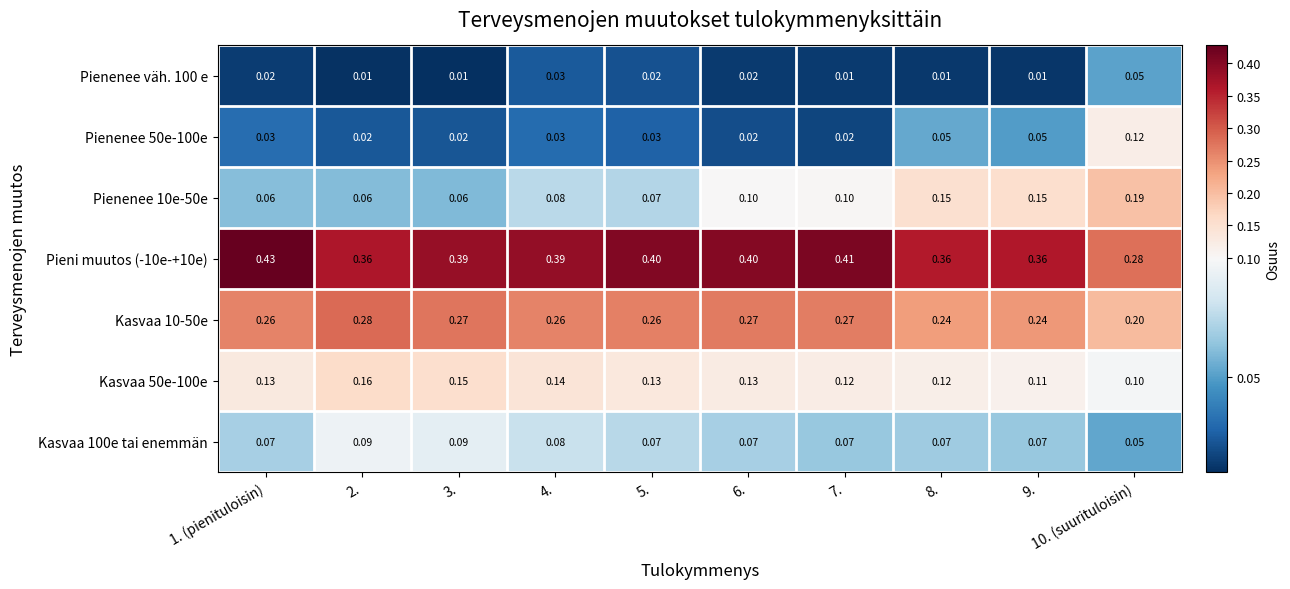

Is the value of Pienenee 50e-100e at 8. greater than the value of Kasvaa 100e tai enemmän at 8.?

No